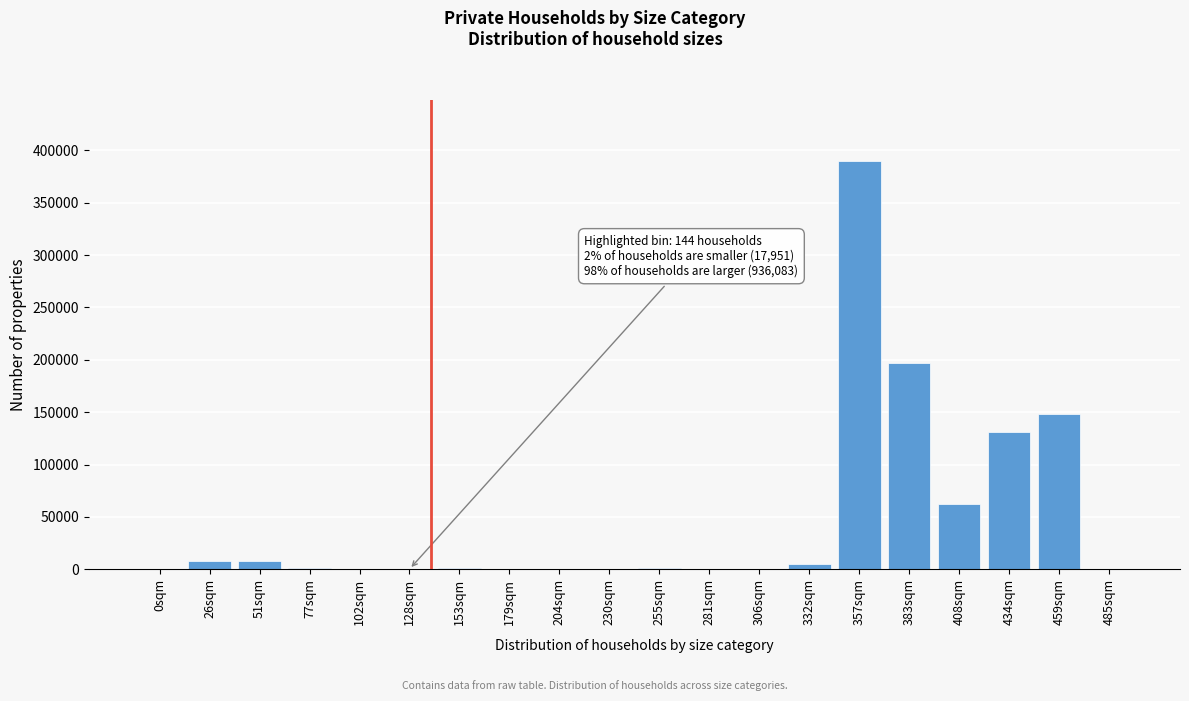

What is the maximum value shown in the chart?

389775